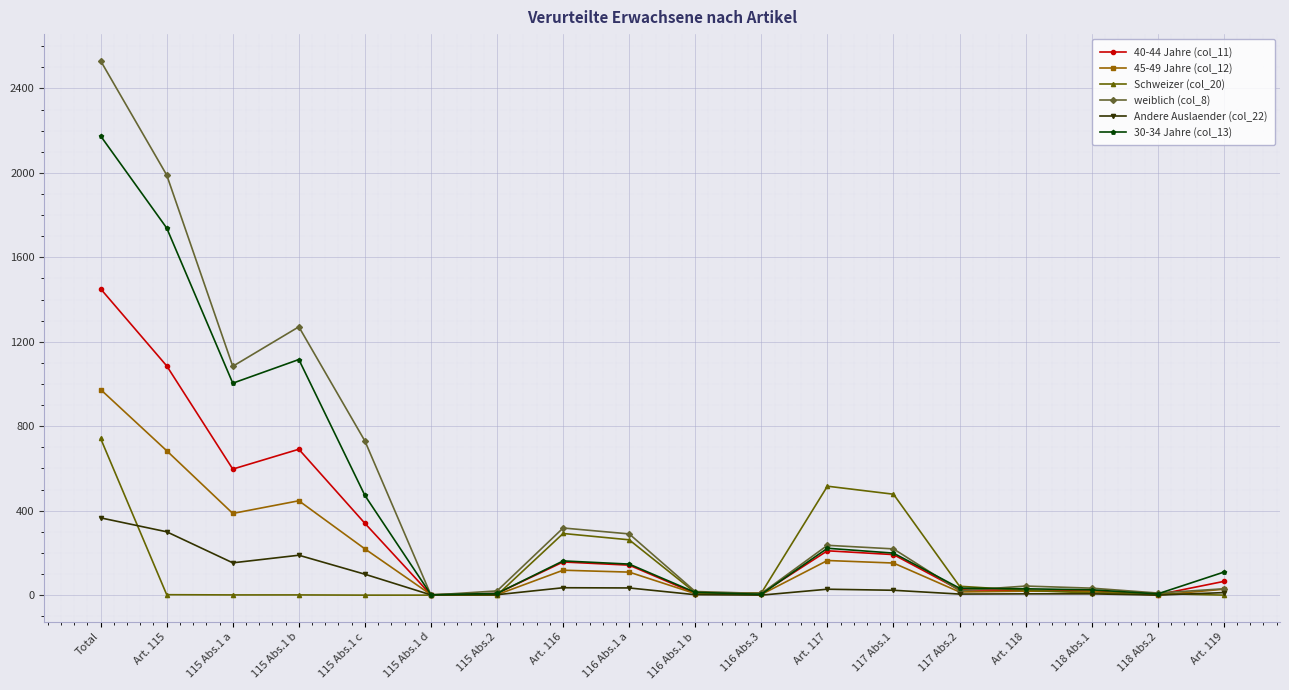

What is the sum of the Andere Auslaender (col_22) values at 115 Abs.2 and 118 Abs.2?

2